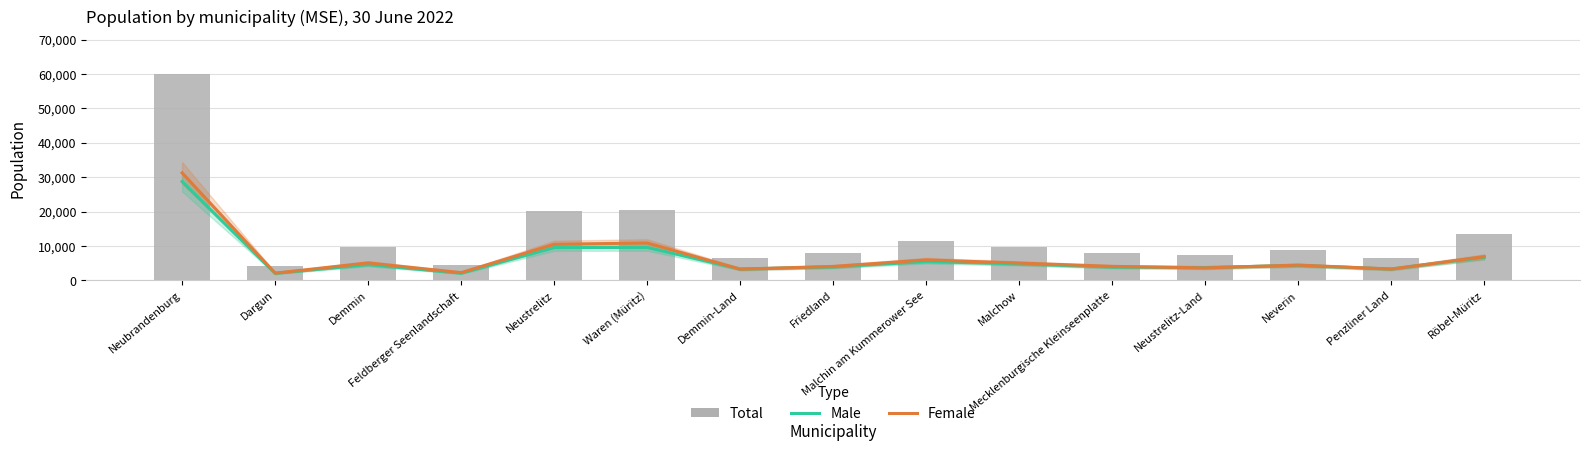

What is the difference between the second highest and second lowest values in the Total series?

16121